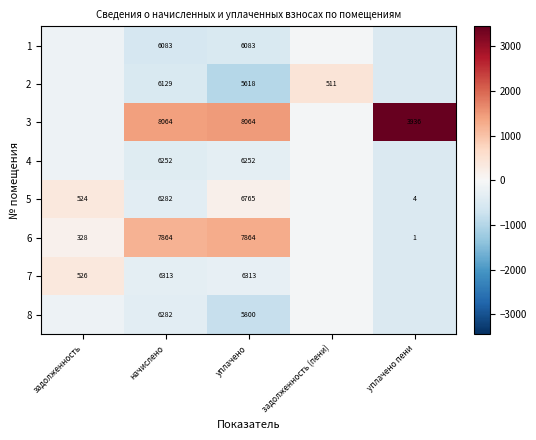

Is the value of 5 at начислено greater than the value of 3 at начислено?

No